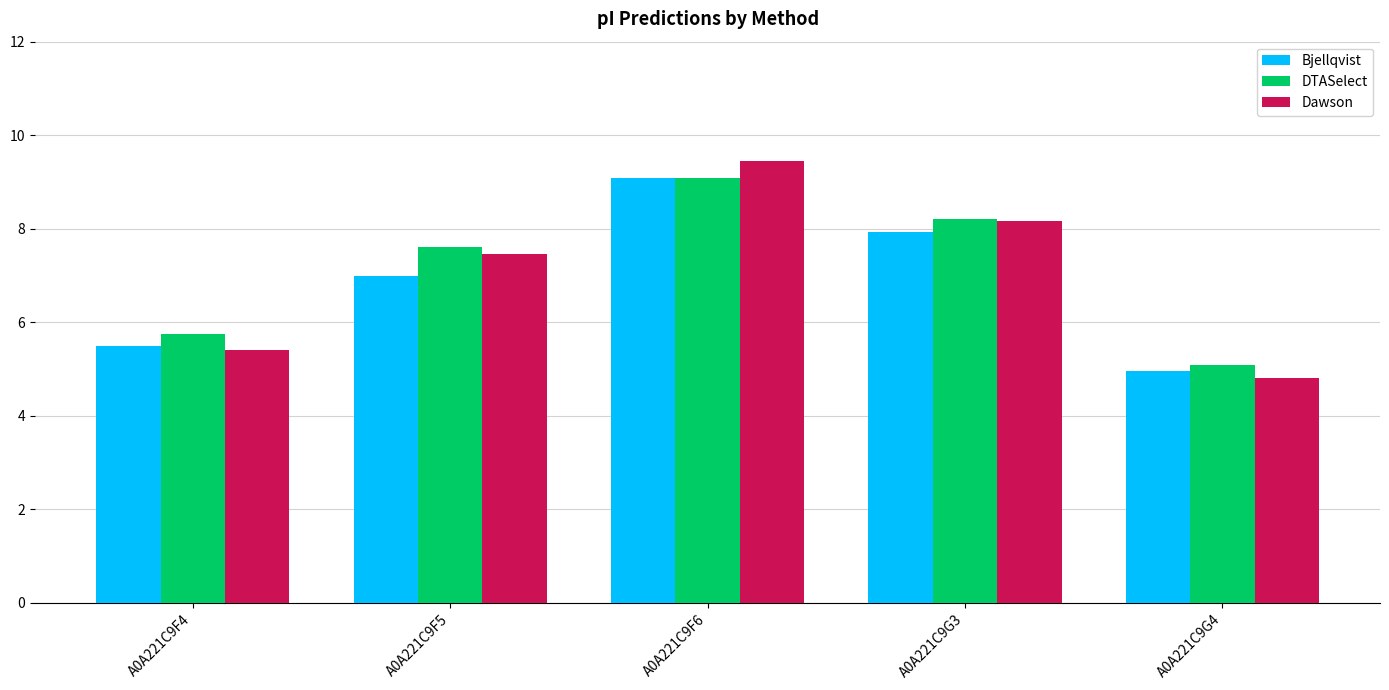

Rank the series by their average value, from lowest to highest.

Bjellqvist, Dawson, DTASelect